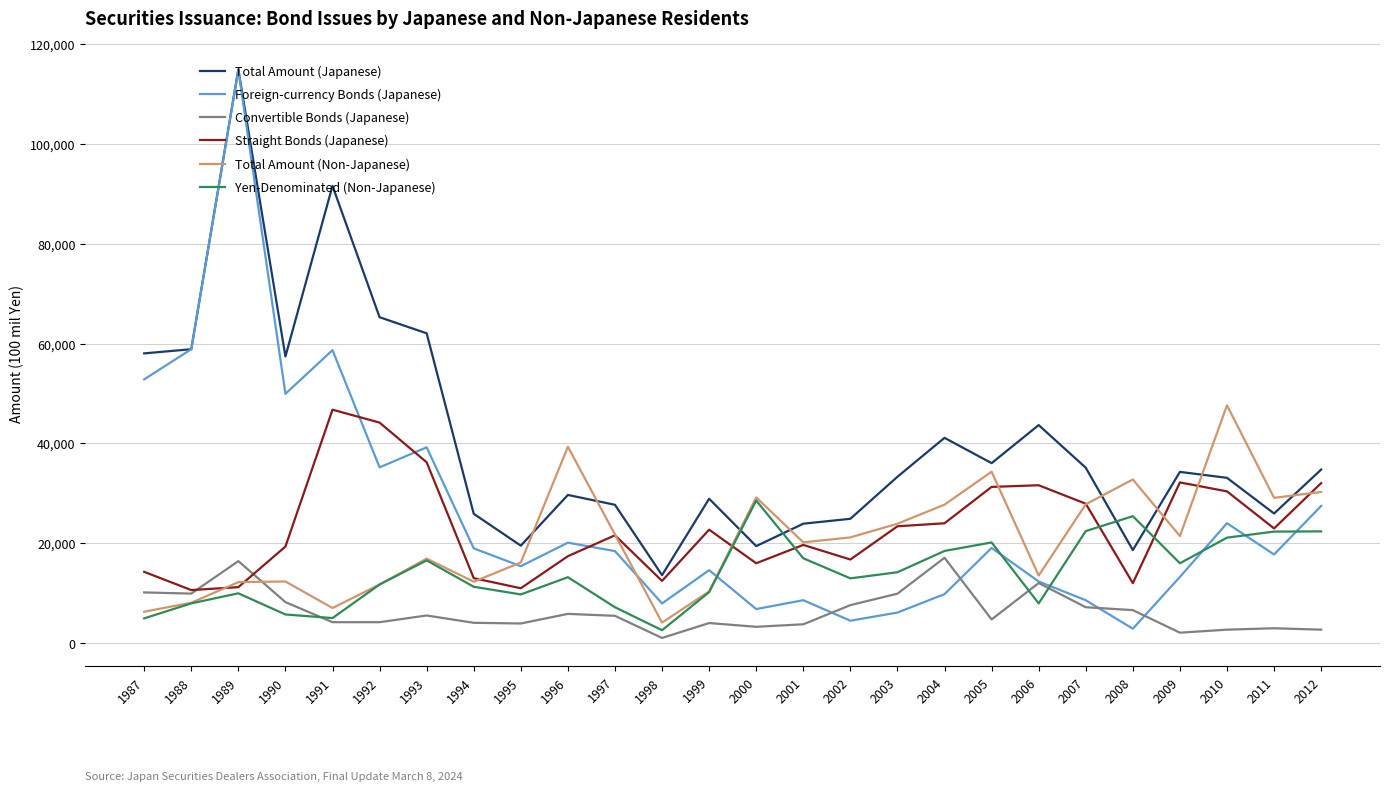

Which series has the largest total across all categories?

Total Amount (Japanese)